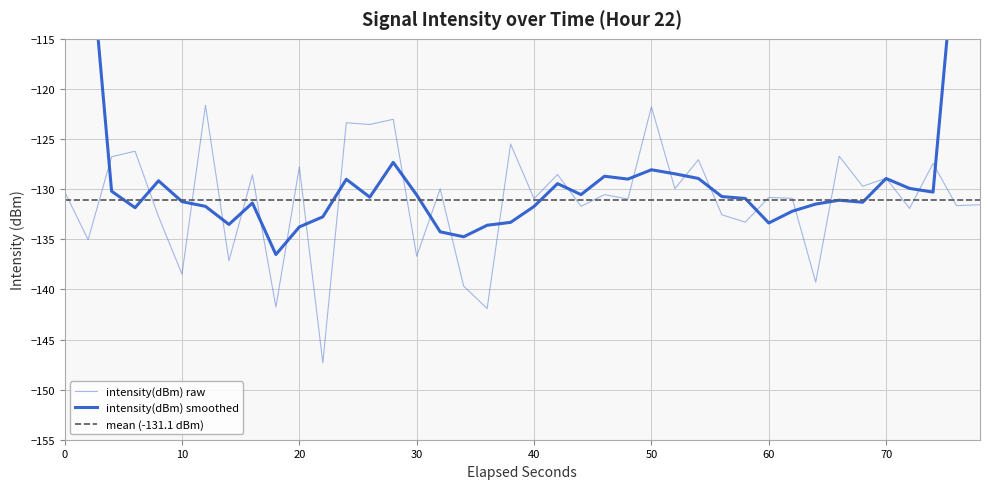

The value at 33 is -197.5. True or false?

False